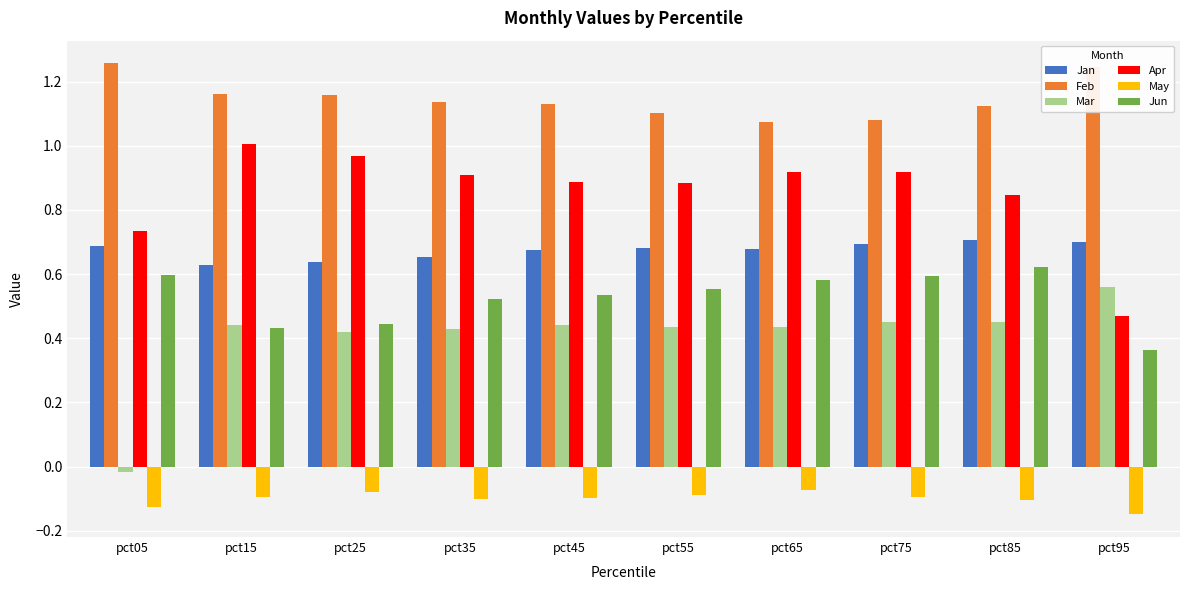

Rank the series at pct85 from highest to lowest value.

Feb, Apr, Jan, Jun, Mar, May